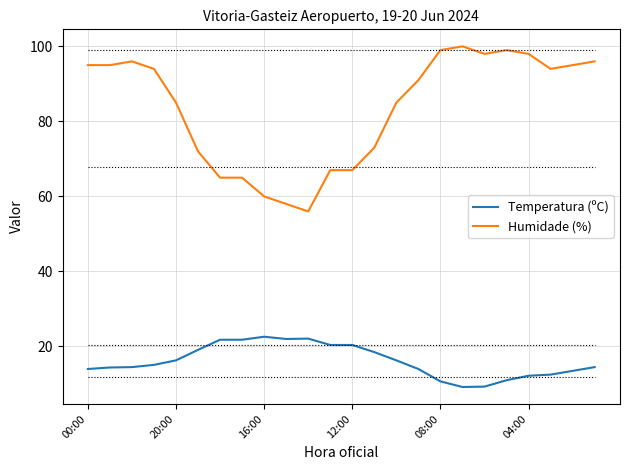

Rank the series by their maximum value, from highest to lowest.

Humidade (%), Temperatura (ºC)